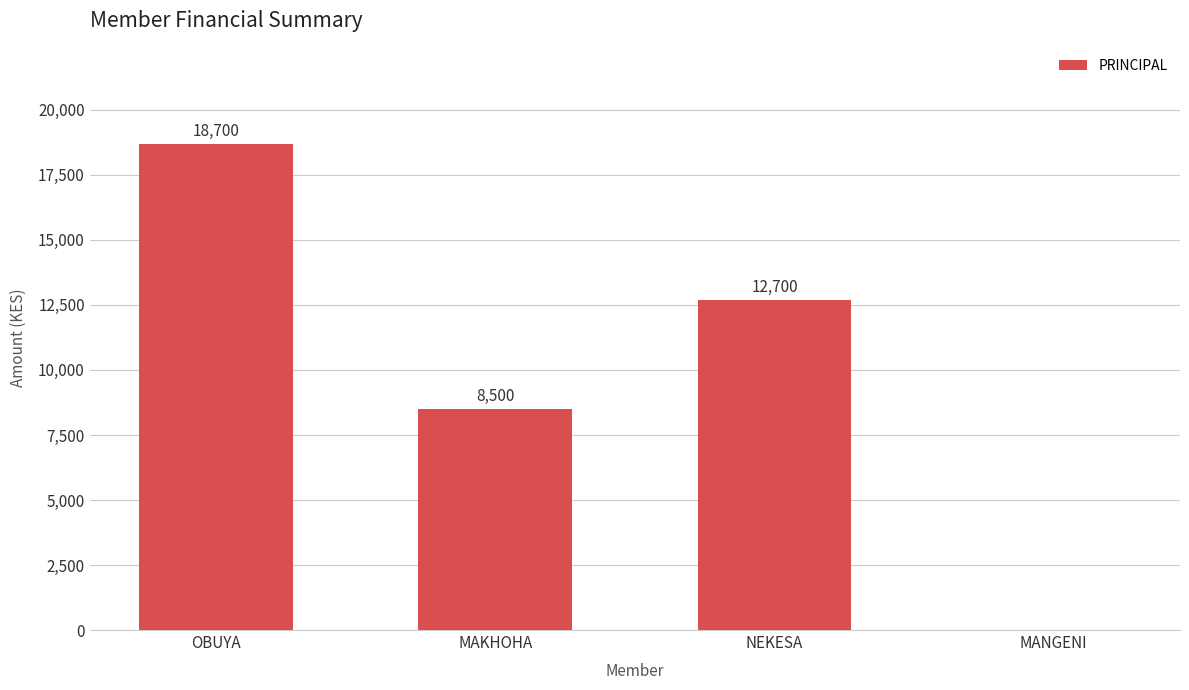

Between OBUYA and MAKHOHA, which is larger?

OBUYA